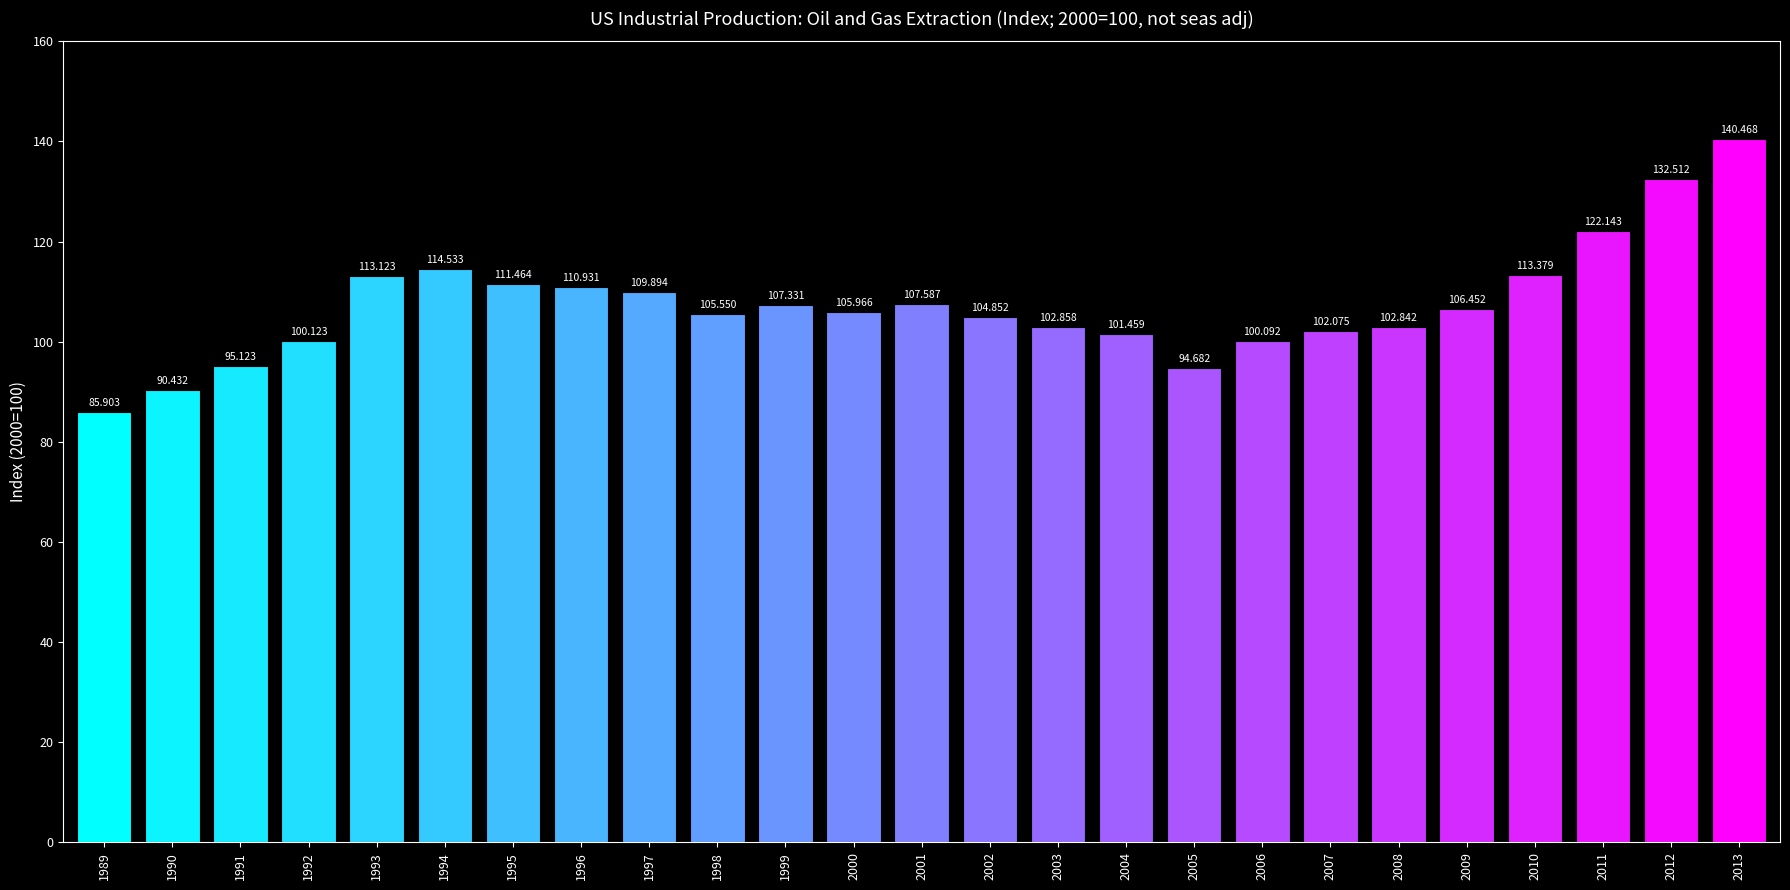

How many data points does each series have?

25